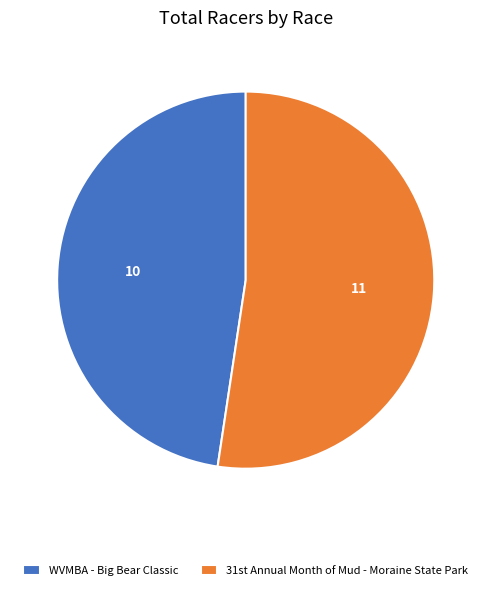

How many segments does this pie chart have?

2